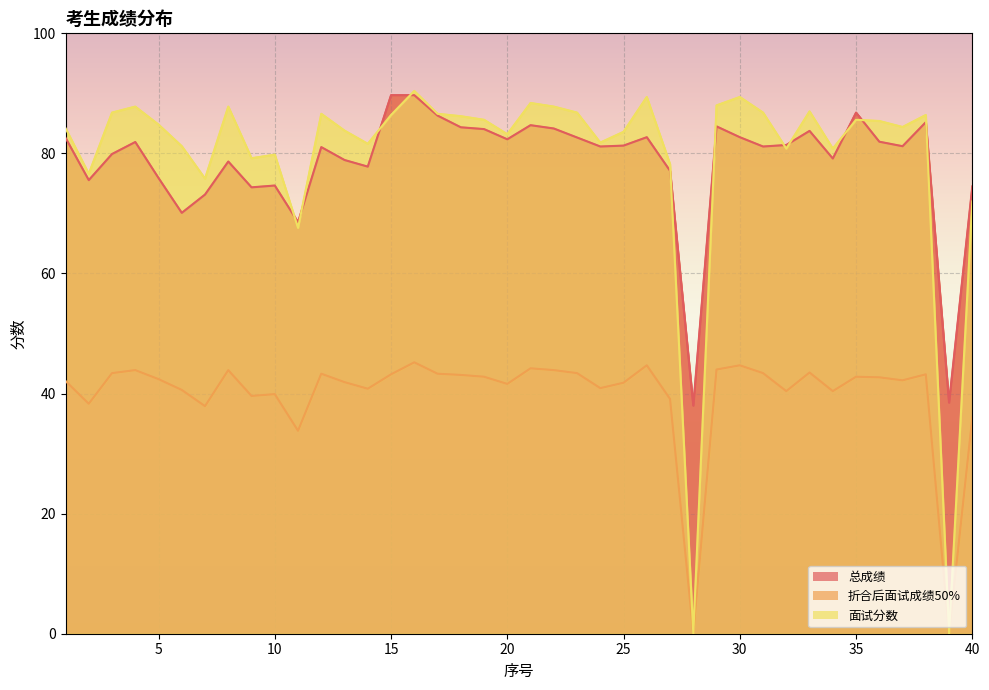

Does the chart display data point markers on the line(s)?

No